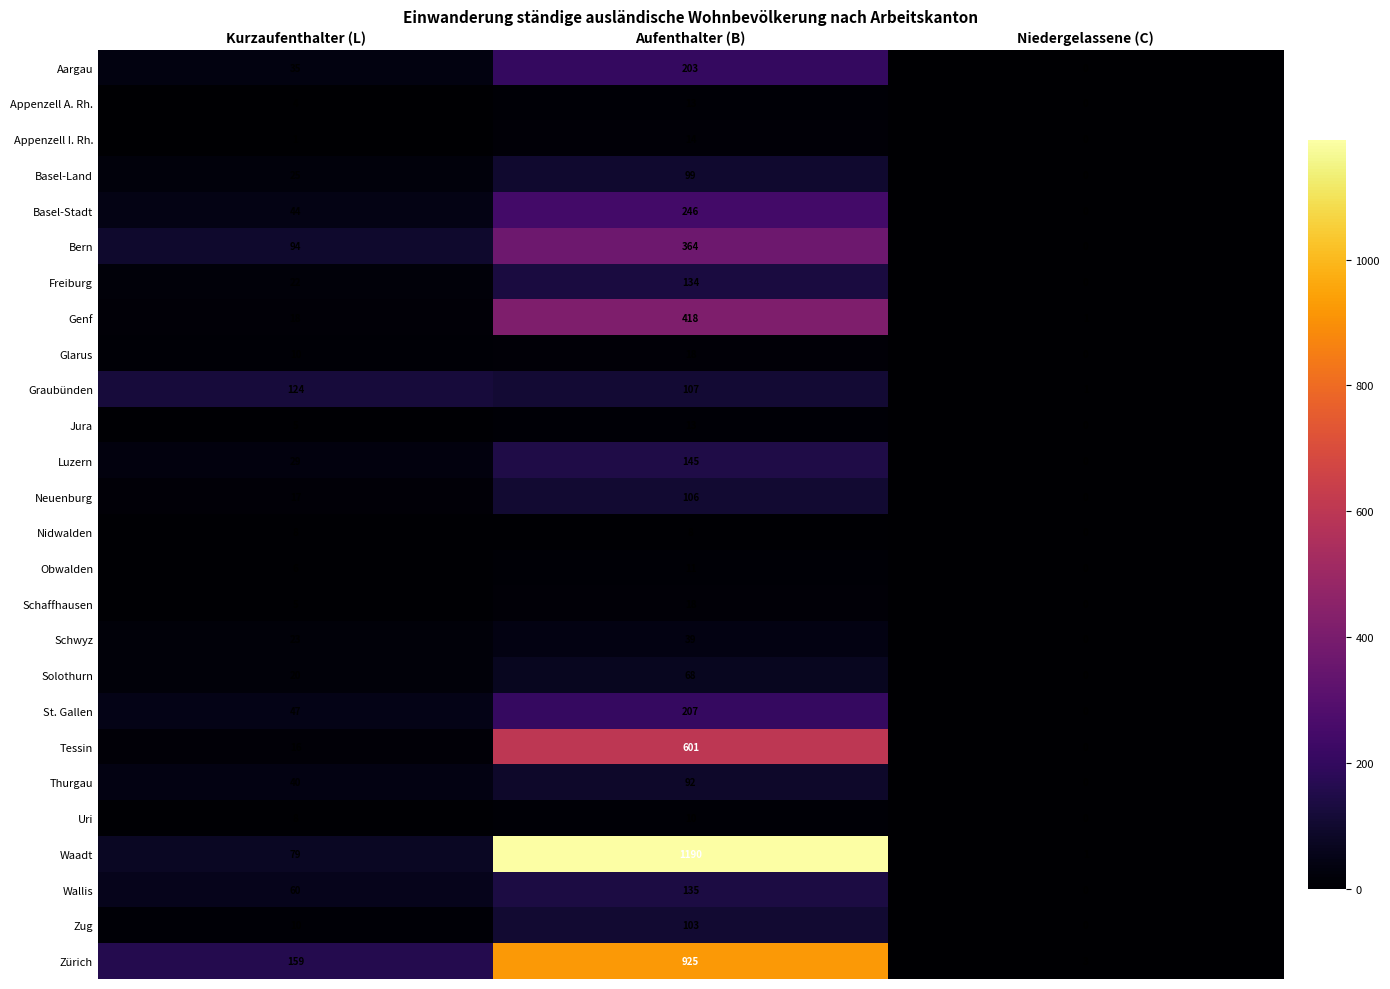

Read the Basel-Land value at Aufenthalter (B), to the nearest 5.

100